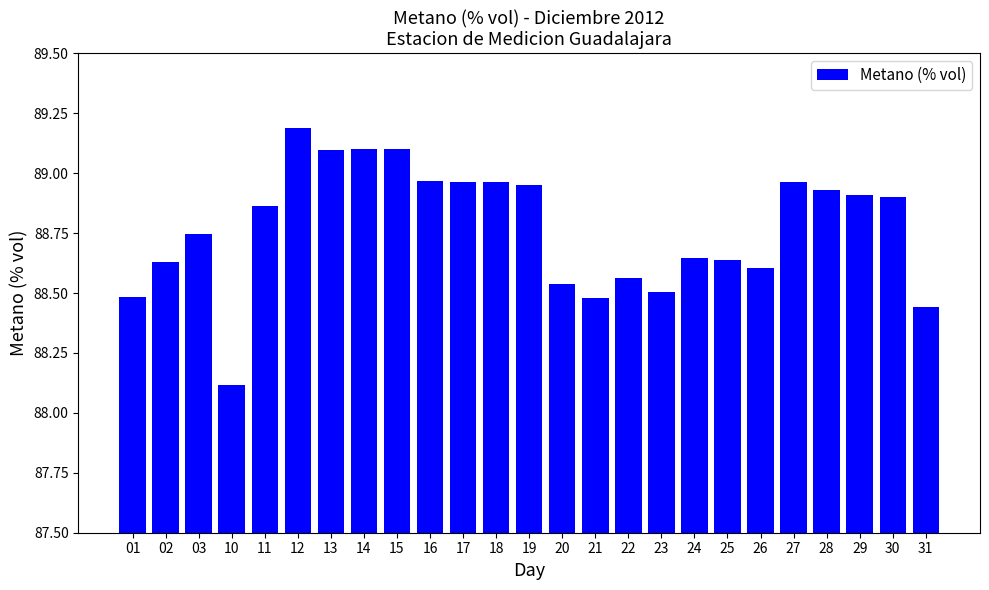

Which label corresponds to the largest value in the chart?

12